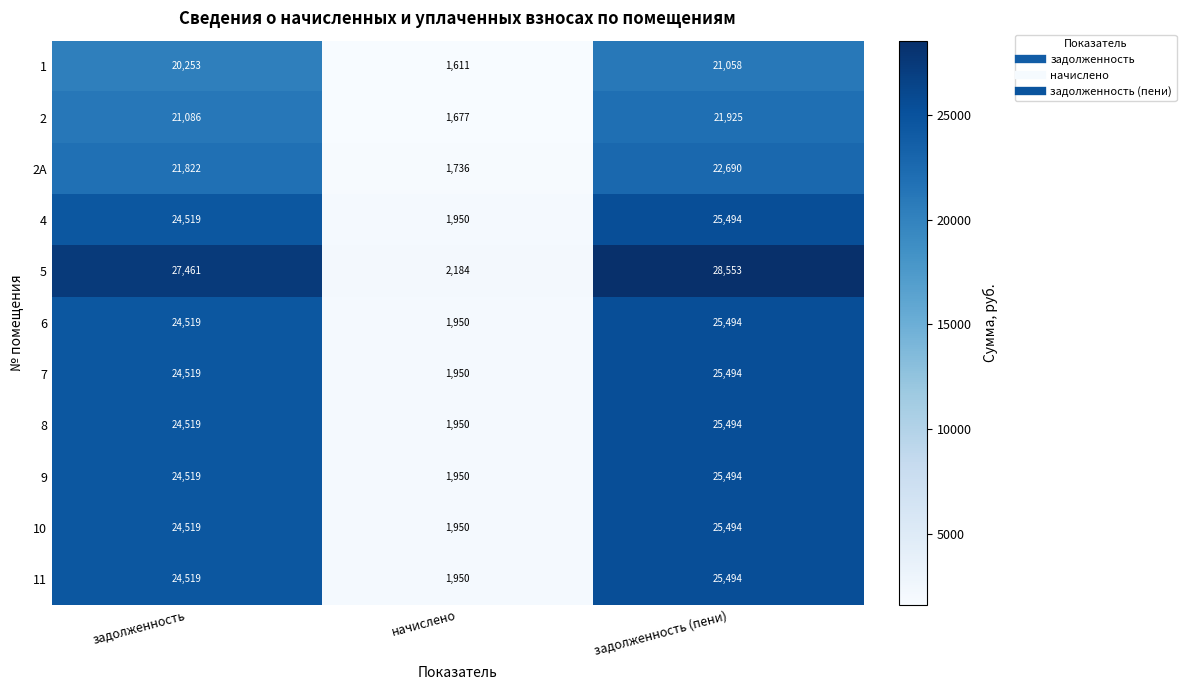

Count the number of categories in the chart.

3